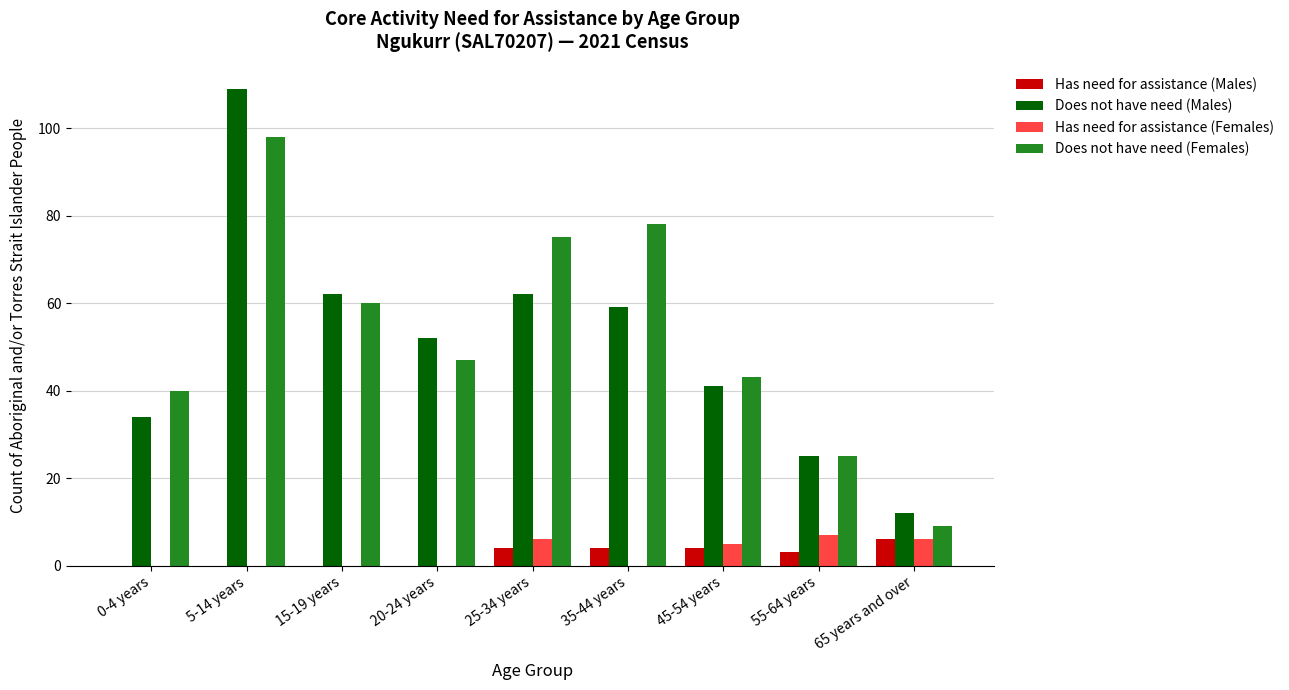

The Has need for assistance (Females) series shows 2 at 25-34 years. True or false?

False